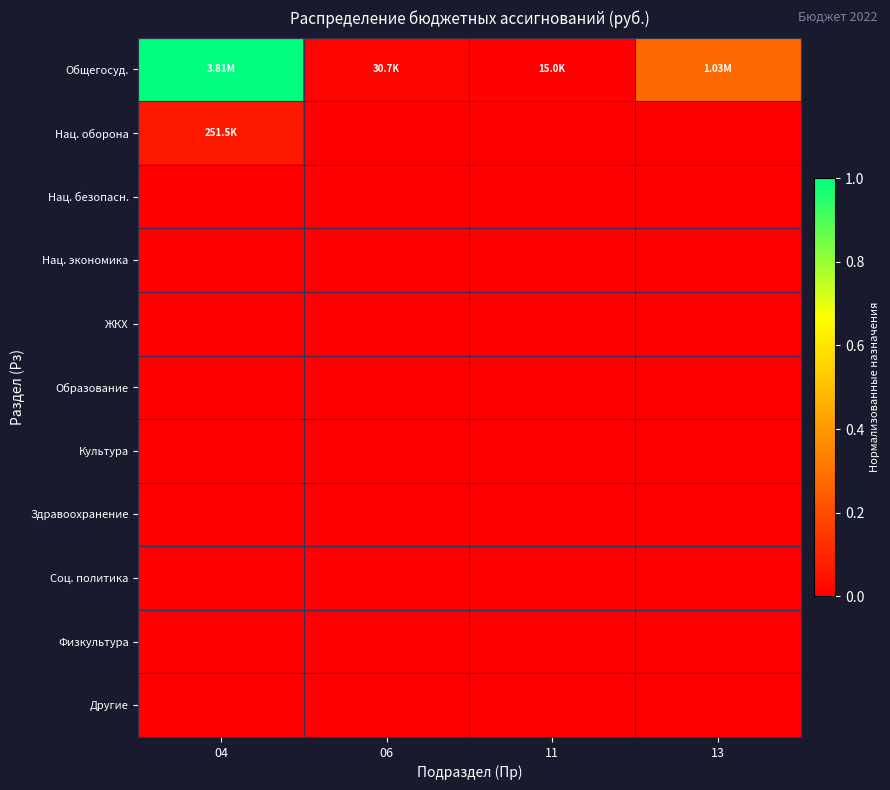

List the series in order of their peak value, highest first.

Общегосуд., Нац. оборона, Нац. безопасн., Нац. экономика, ЖКХ, Образование, Культура, Здравоохранение, Соц. политика, Физкультура, Другие